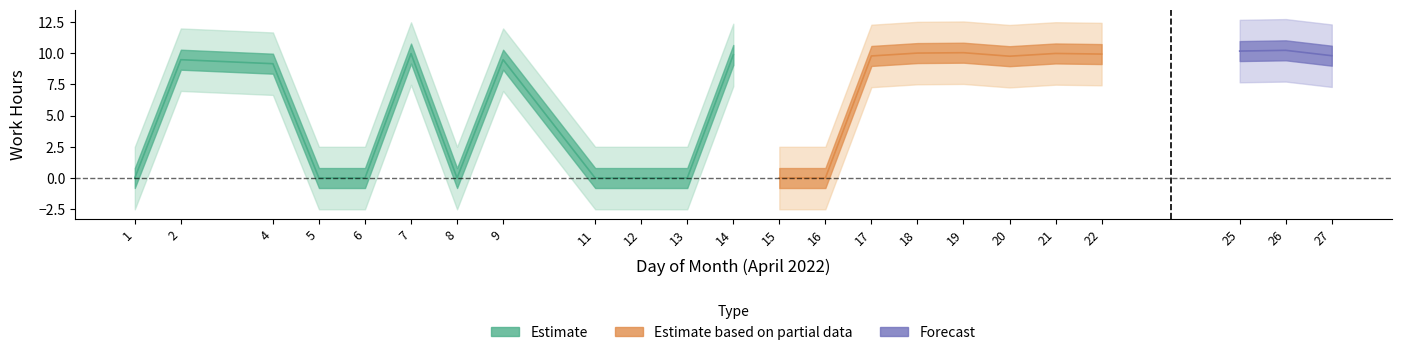

What is the value of the 21st point from the left?

10.2